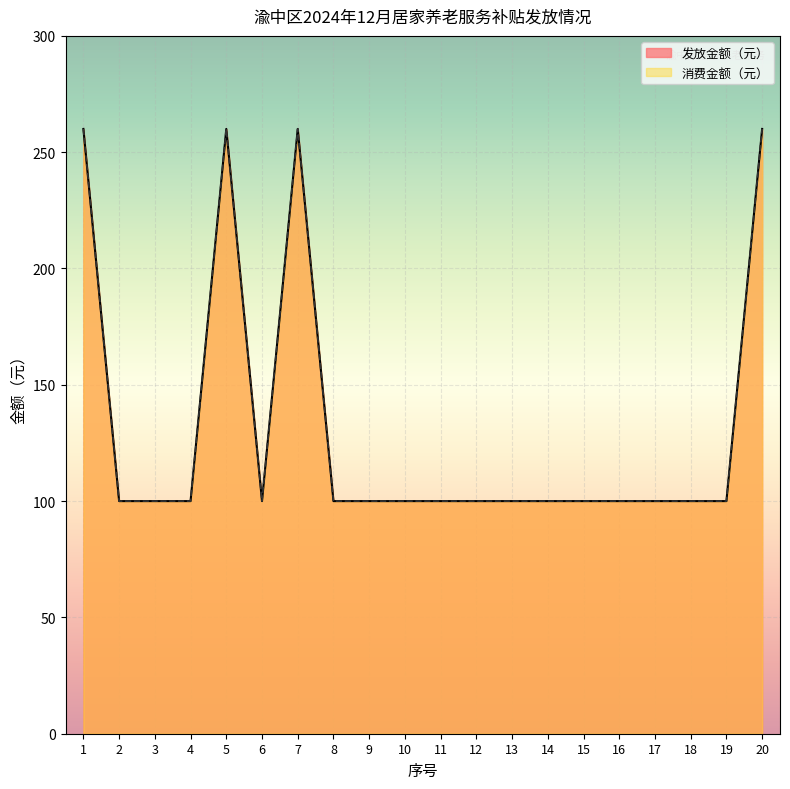

Reading left to right, extract all data points from this chart.

发放金额（元）: 1=260	2=100	3=100	4=100	5=260	6=100	7=260	8=100	9=100	10=100	11=100	12=100	13=100	14=100	15=100	16=100	17=100	18=100	19=100	20=260
消费金额（元）: 1=260	2=100	3=100	4=100	5=260	6=100	7=260	8=100	9=100	10=100	11=100	12=100	13=100	14=100	15=100	16=100	17=100	18=100	19=100	20=260